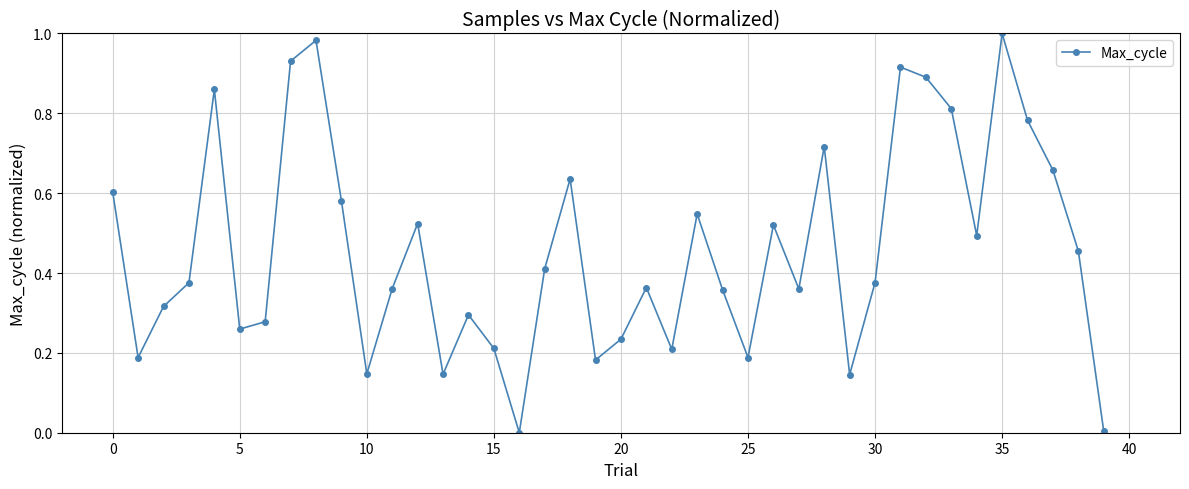

How many interior local valleys (lower than both neighbors) does the data have?

11